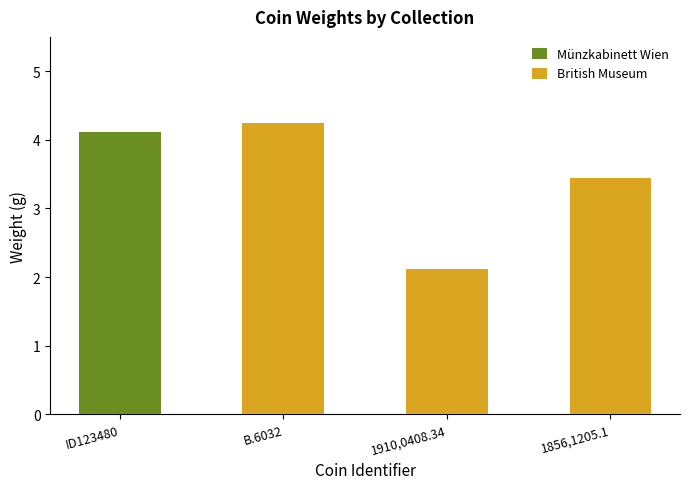

The British Museum series shows 3.4 at 1856,1205.1. True or false?

True